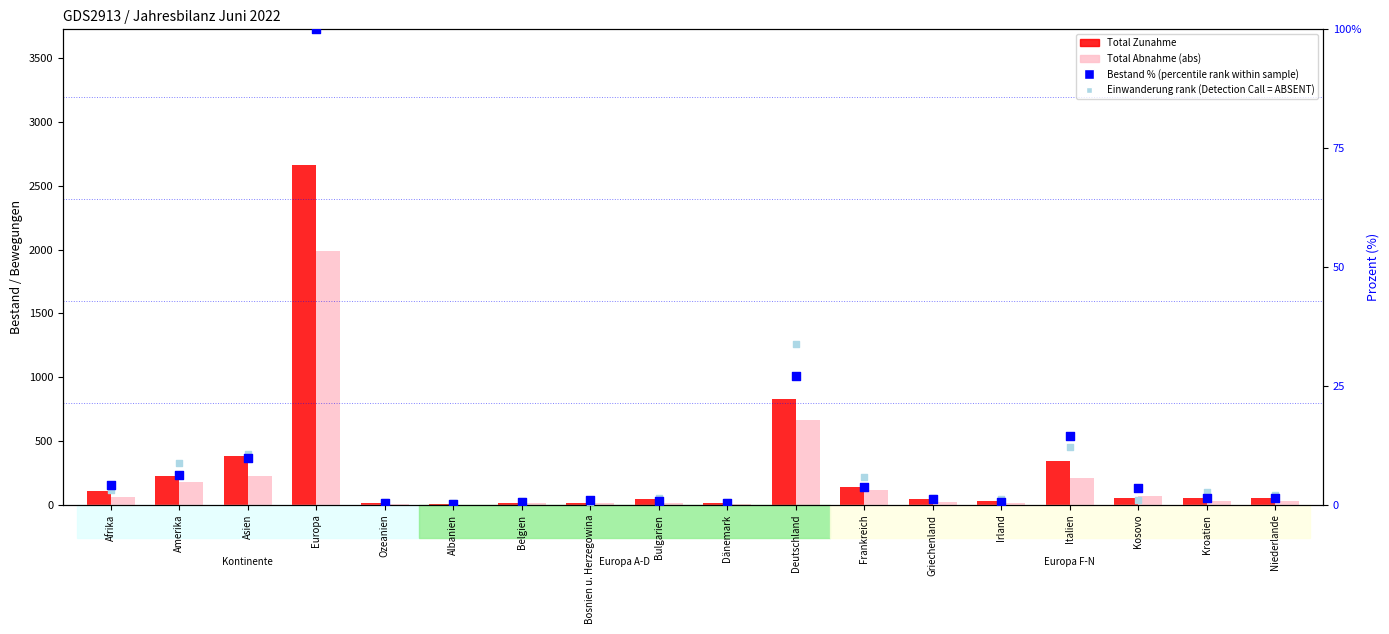

Which series reaches the maximum Y coordinate?

Total Zunahme